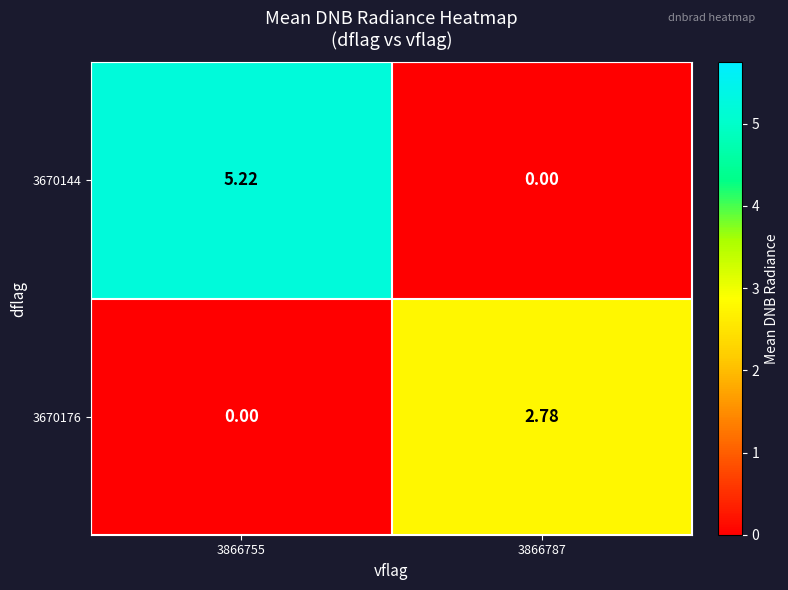

Between 3866755 and 3866787, which is larger?

3866755